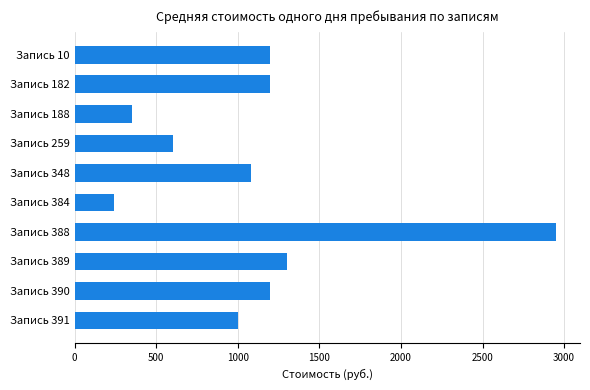

The chart shows a value of 2044 at Запись 389. True or false?

False